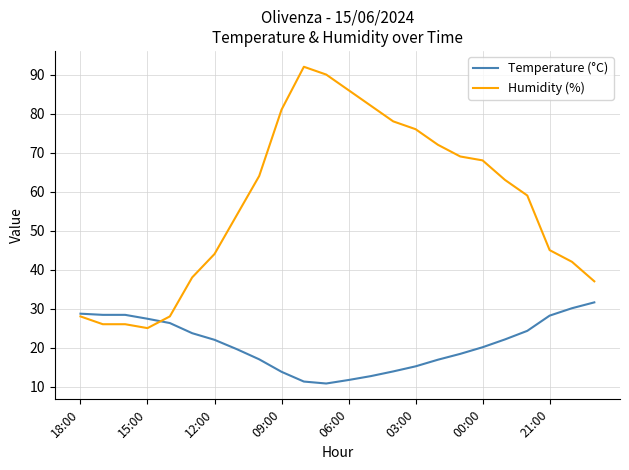

Which series has the largest total across all categories?

Humidity (%)